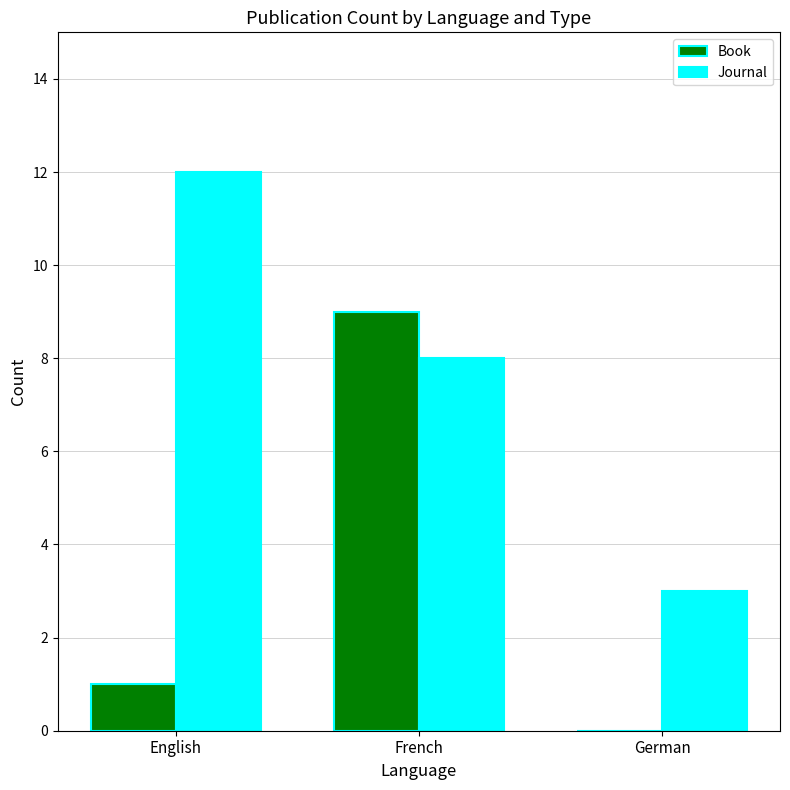

Is the value of Book at French greater than the value of Journal at German?

Yes